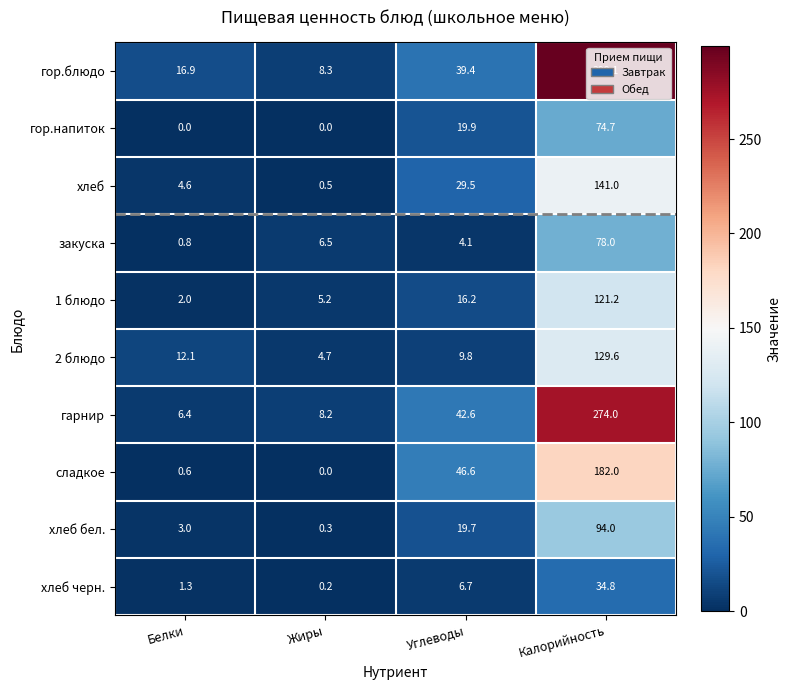

Is it true that сладкое equals 182.0 at Калорийность?

True